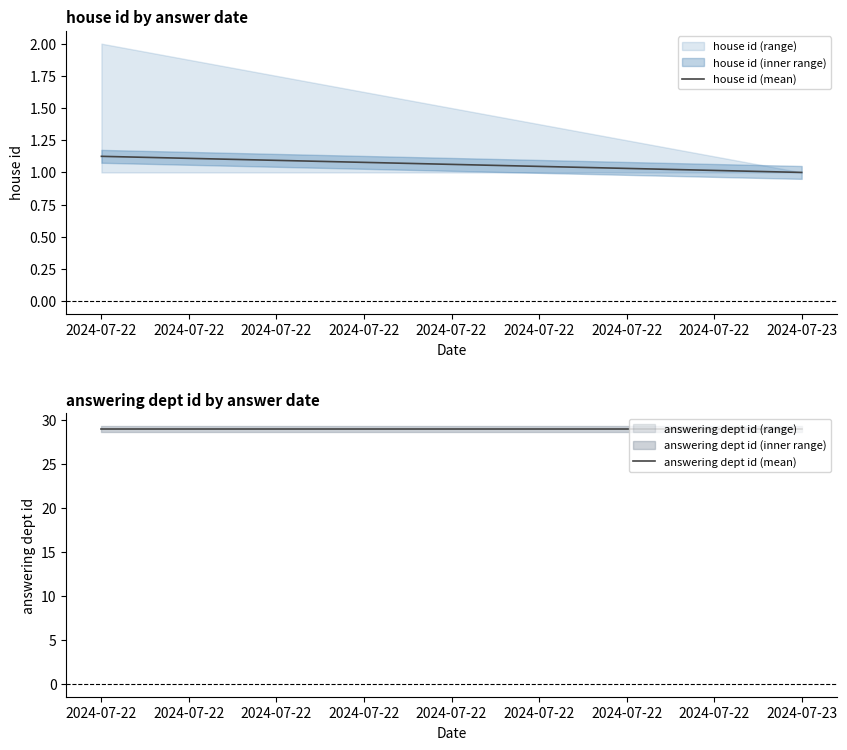

What is the difference between the house id (mean) values at 2024-07-23 and 2024-07-22?

0.1